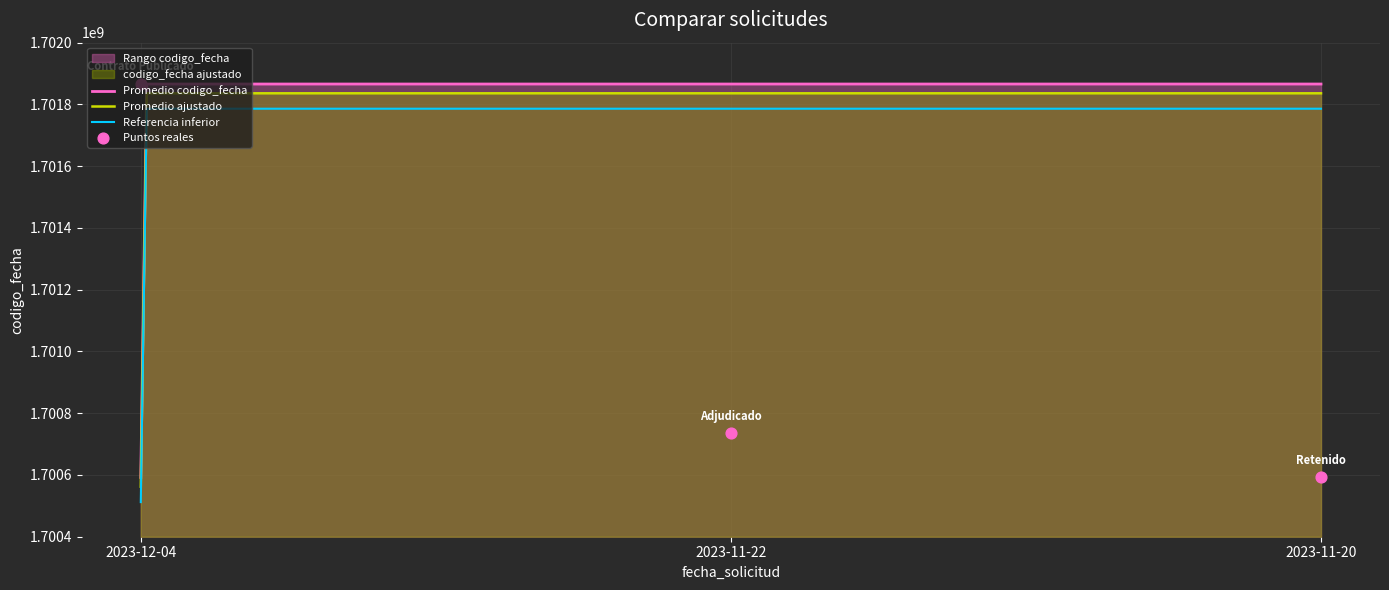

What is the change in value from 2023-12-04 to 2023-11-20?

-1273970